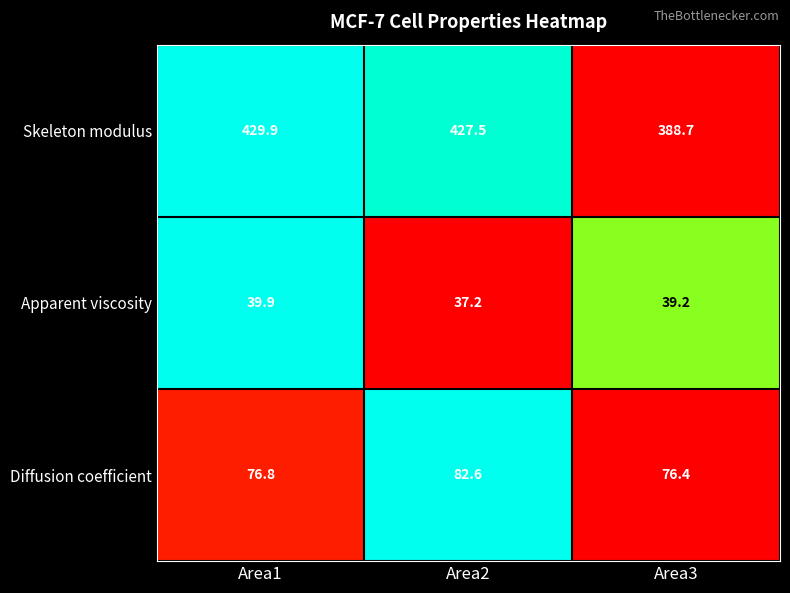

What is the total value across all series at Area1?

546.6